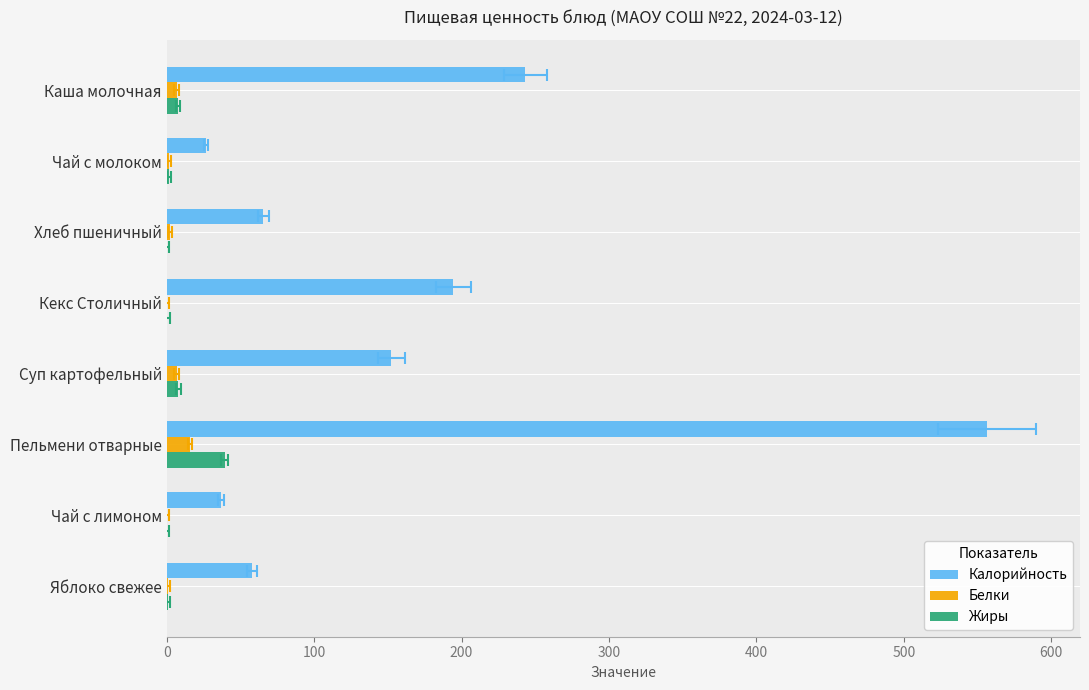

How many bars are there in each group?

3